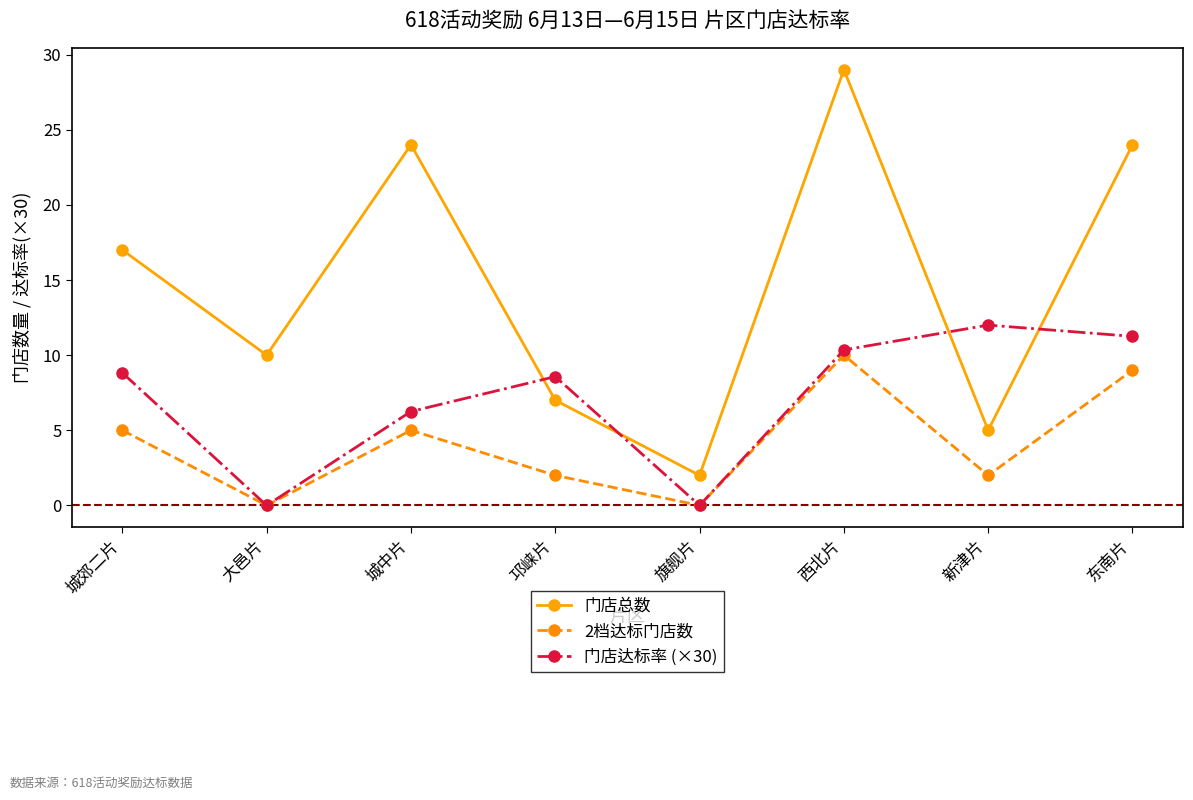

What is the value of the 门店总数 point at the 8th from the left?

24.0